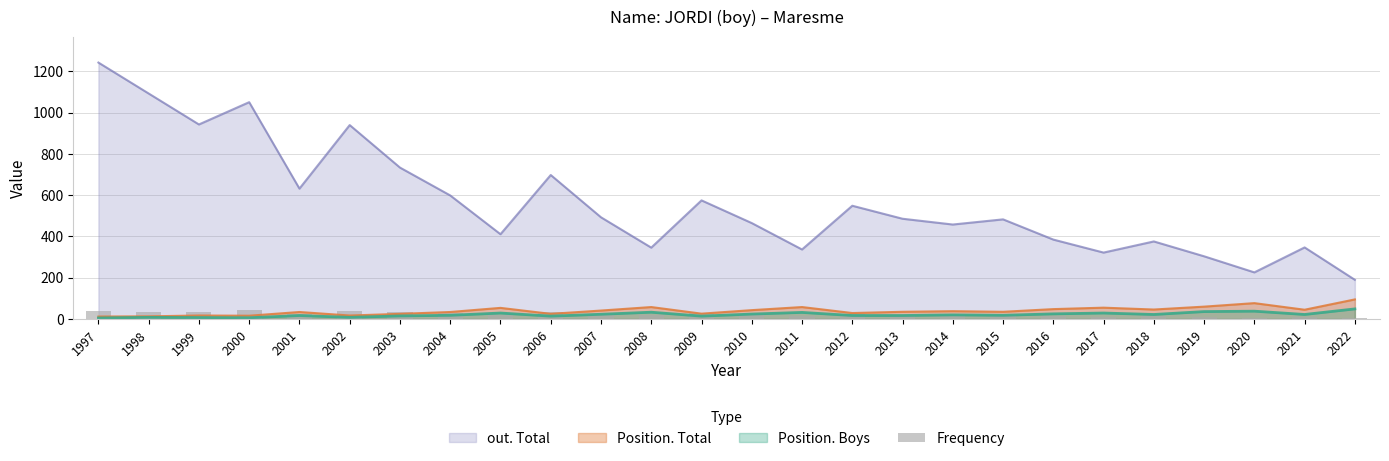

The Position. Boys series shows 29 at 2005. True or false?

True